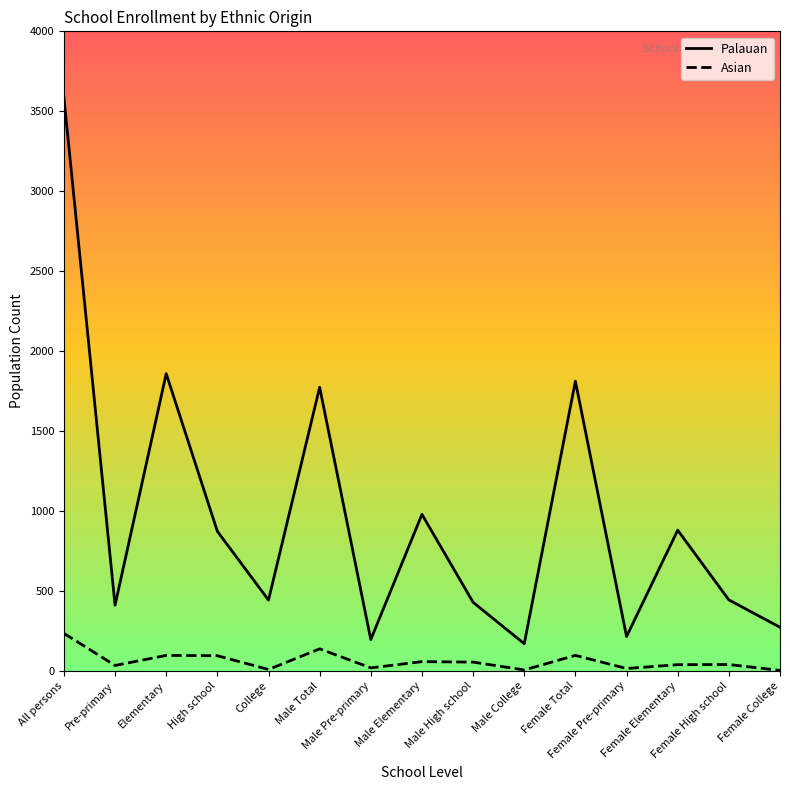

What is the difference between the maximum and minimum values in the Palauan series?

3416